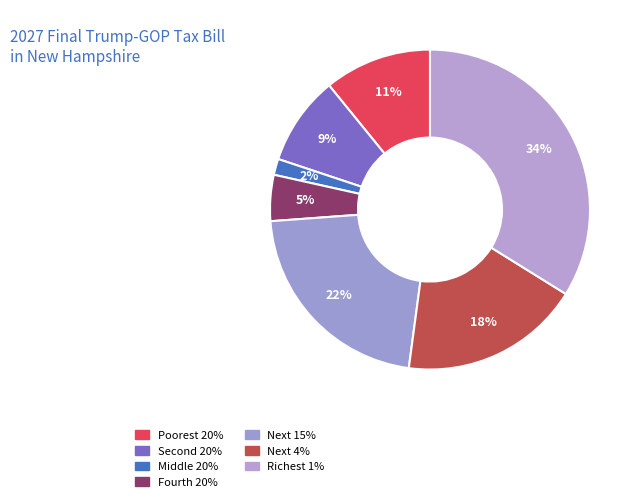

Do Poorest 20% and Next 4% together represent more than half of the pie?

No